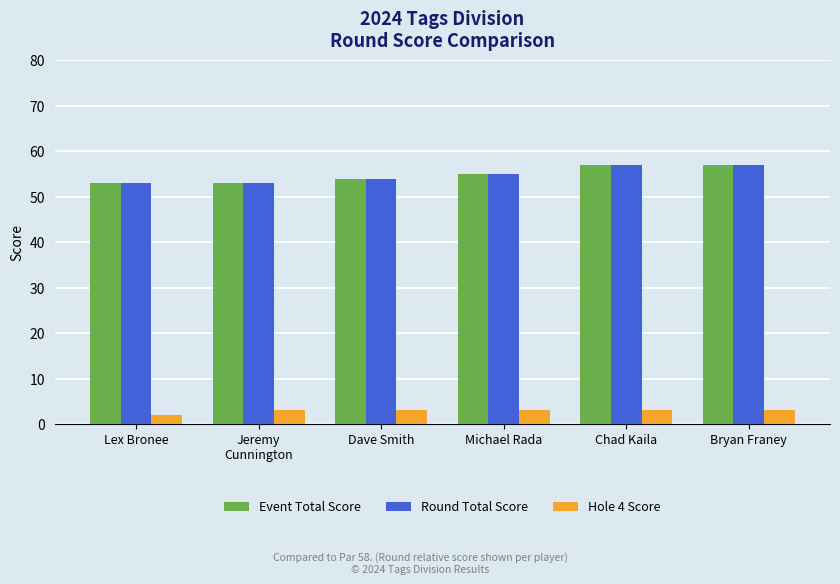

What is the highest value of the Round Total Score series?

57